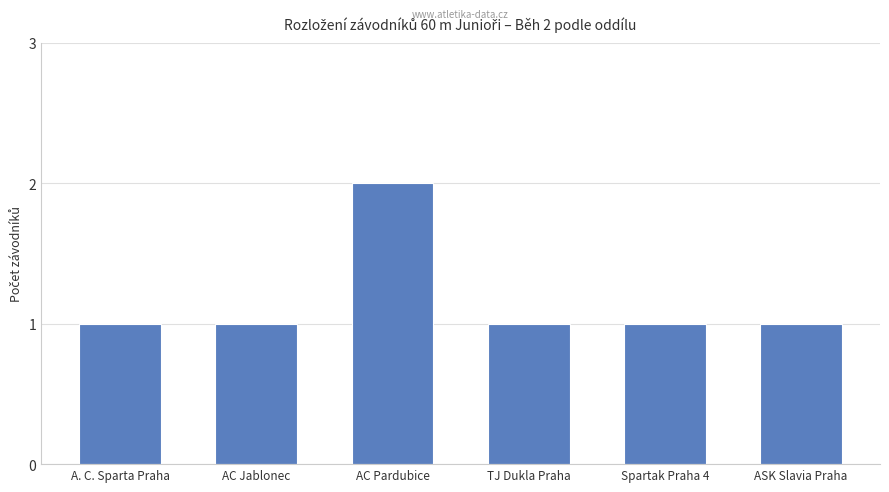

What is the difference between the maximum and minimum values?

1